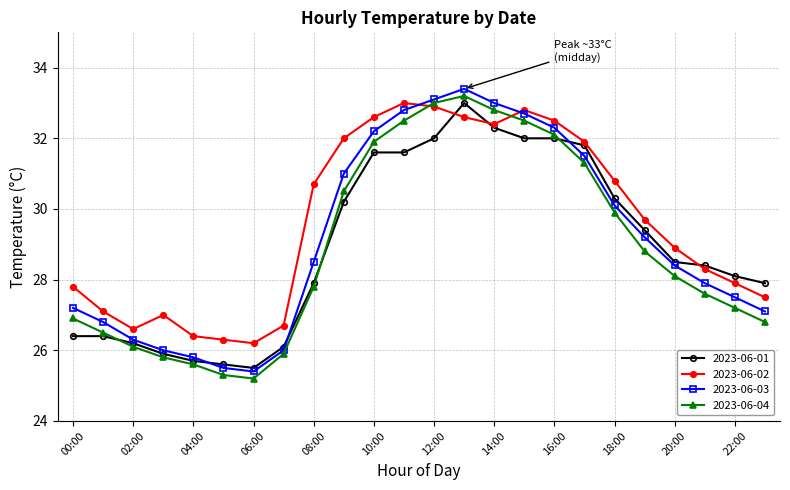

True or false: 2023-06-02 has more than 0 points higher than both neighbors.

True